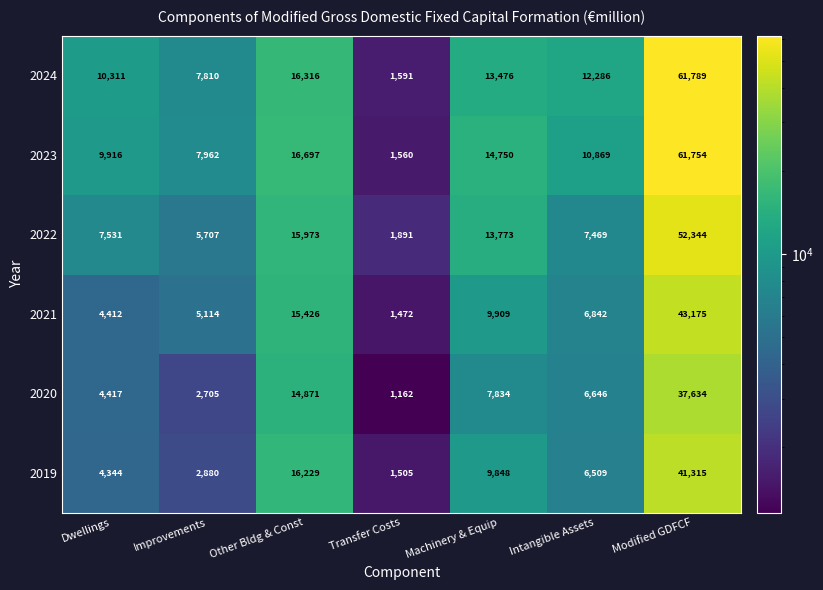

Which category has the highest value across all series?

Modified GDFCF